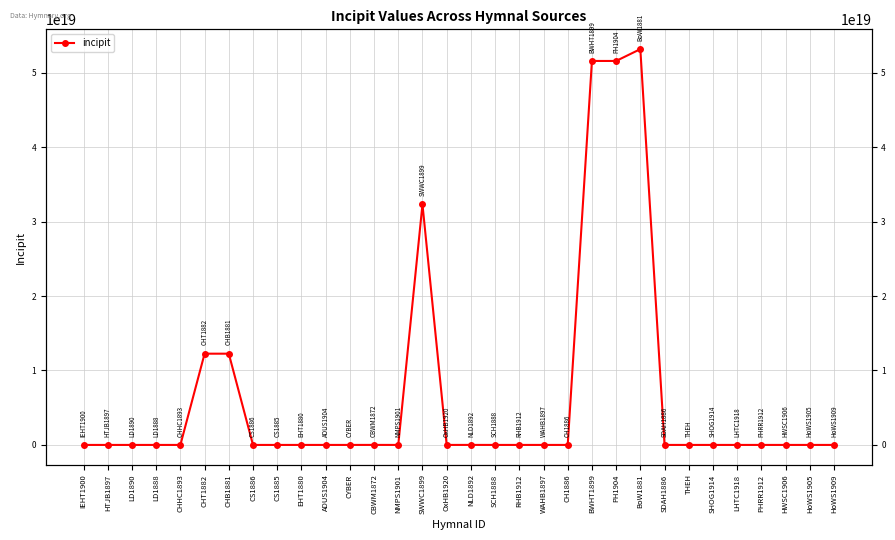

What value does the data have at HoWS1909?

565121171665565